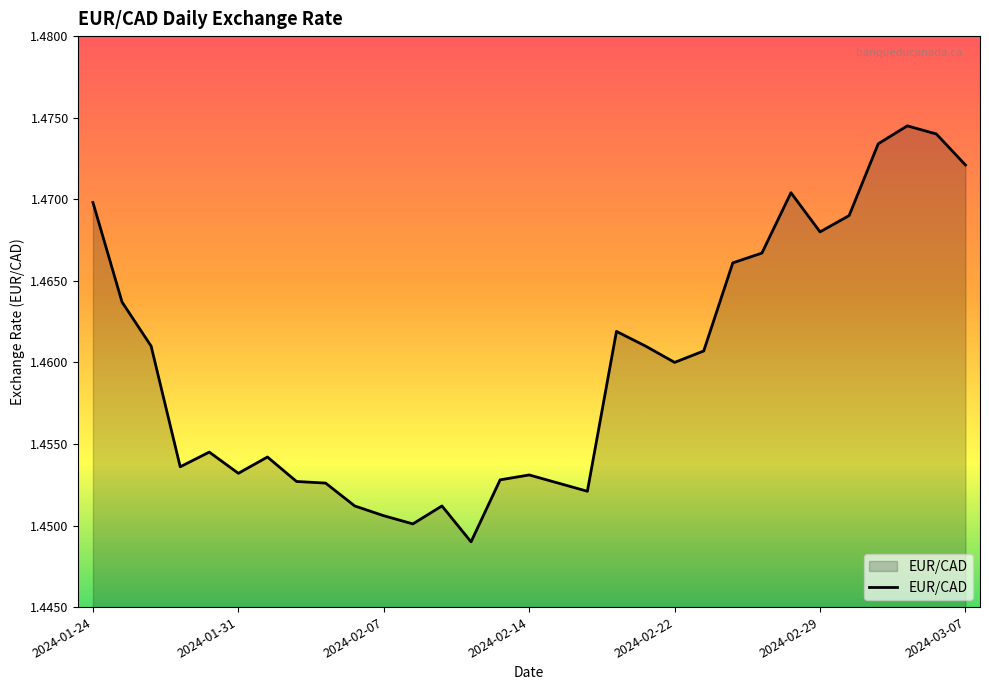

What is the value of the 18th point from the left?

1.5